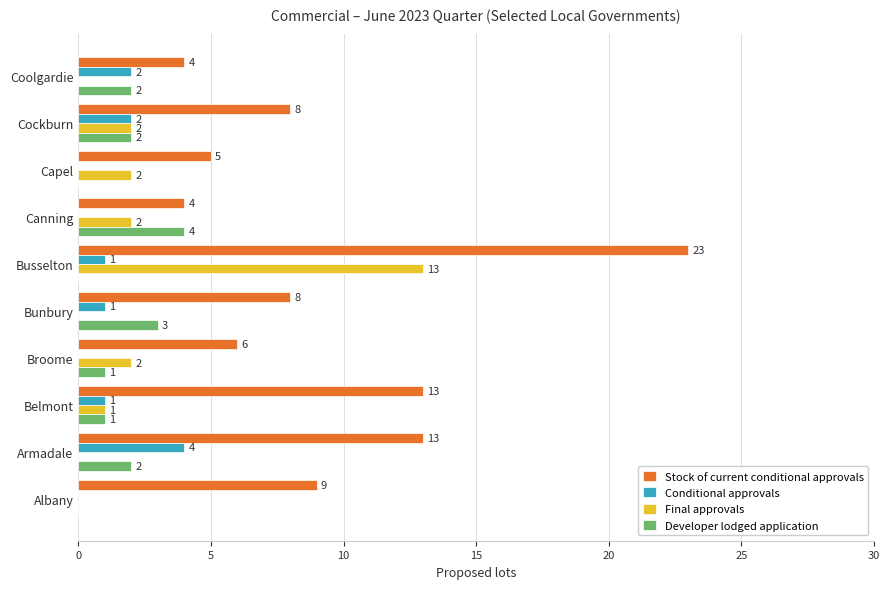

Between Albany and Bunbury, which series saw the biggest shift?

Developer lodged application